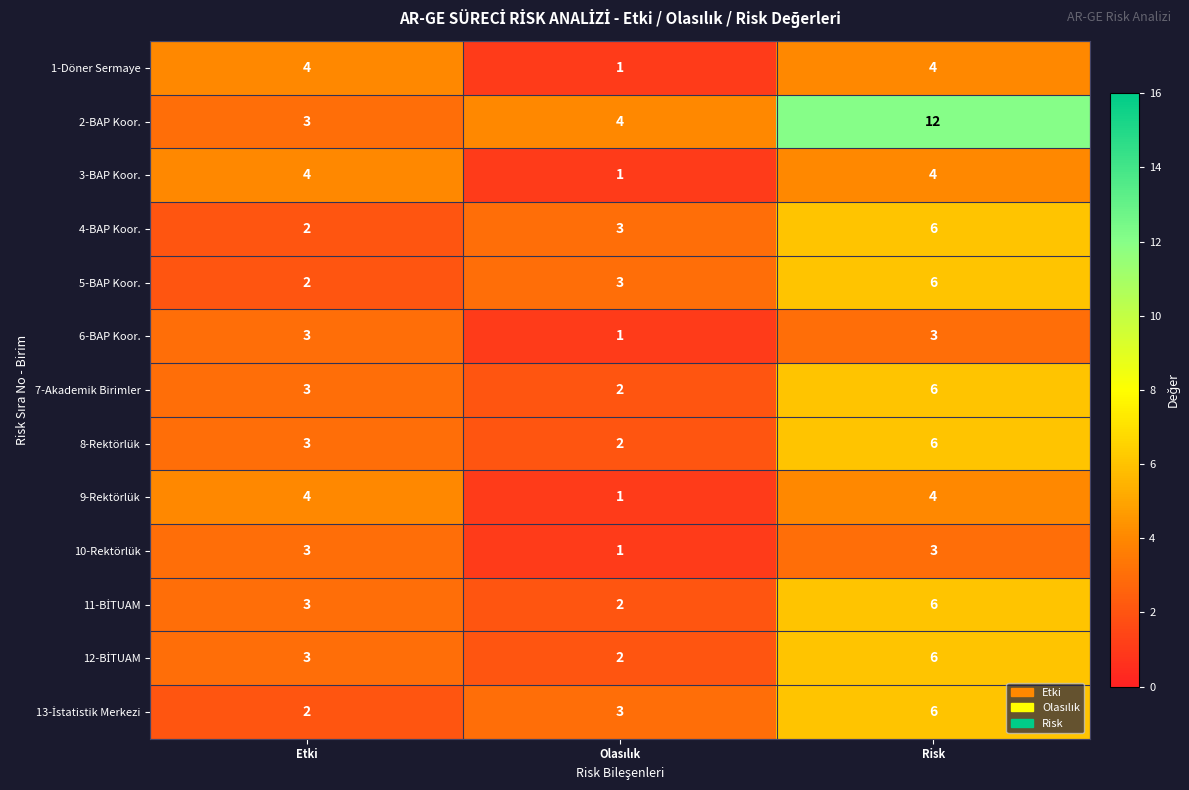

How many 10-Rektörlük values are between 1 and 3?

3